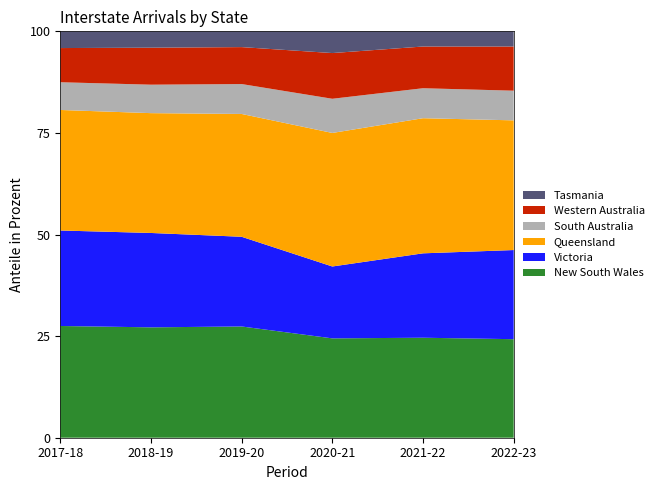

Reading right to left, extract all data points from this chart.

New South Wales: 2022-23=82008	2021-22=108784	2020-21=79277	2019-20=103848	2018-19=117057	2017-18=113750
Victoria: 2022-23=74188	2021-22=91827	2020-21=57355	2019-20=83730	2018-19=100078	2017-18=97207
Queensland: 2022-23=107935	2021-22=147003	2020-21=106553	2019-20=114634	2018-19=127073	2017-18=122680
South Australia: 2022-23=24682	2021-22=32615	2020-21=27266	2019-20=27922	2018-19=30173	2017-18=28220
Western Australia: 2022-23=36777	2021-22=45378	2020-21=36473	2019-20=34482	2018-19=39228	2017-18=34789
Tasmania: 2022-23=12625	2021-22=16518	2020-21=17335	2019-20=14720	2018-19=17349	2017-18=17027